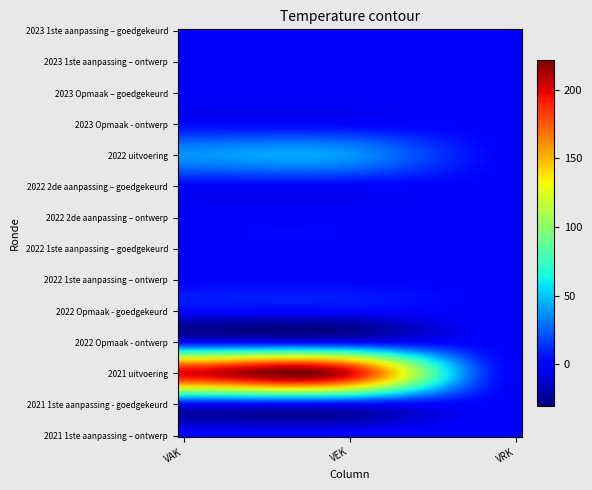

Reading left to right, what are all the values shown in this chart?

2023 1ste aanpassing – goedgekeurd: VAK=0	VEK=0	VRK=0
2023 1ste aanpassing – ontwerp: VAK=0	VEK=0	VRK=0
2023 Opmaak – goedgekeurd: VAK=0	VEK=0	VRK=0
2023 Opmaak - ontwerp: VAK=0	VEK=0	VRK=0
2022 uitvoering: VAK=38	VEK=38	VRK=0
2022 2de aanpassing – goedgekeurd: VAK=0	VEK=0	VRK=0
2022 2de aanpassing – ontwerp: VAK=0	VEK=0	VRK=0
2022 1ste aanpassing – goedgekeurd: VAK=0	VEK=0	VRK=0
2022 1ste aanpassing – ontwerp: VAK=0	VEK=0	VRK=0
2022 Opmaak - goedgekeurd: VAK=0	VEK=0	VRK=0
2022 Opmaak - ontwerp: VAK=0	VEK=0	VRK=0
2021 uitvoering: VAK=200	VEK=200	VRK=0
2021 1ste aanpassing - goedgekeurd: VAK=0	VEK=0	VRK=0
2021 1ste aanpassing – ontwerp: VAK=0	VEK=0	VRK=0